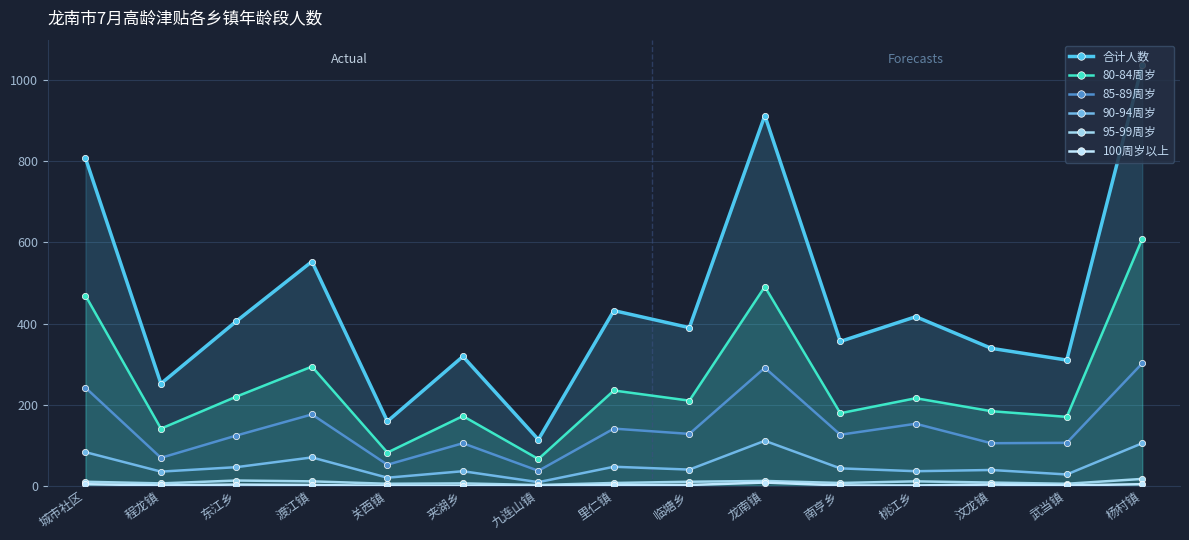

Which series changed the most between 城市社区 and 渡江镇?

合计人数